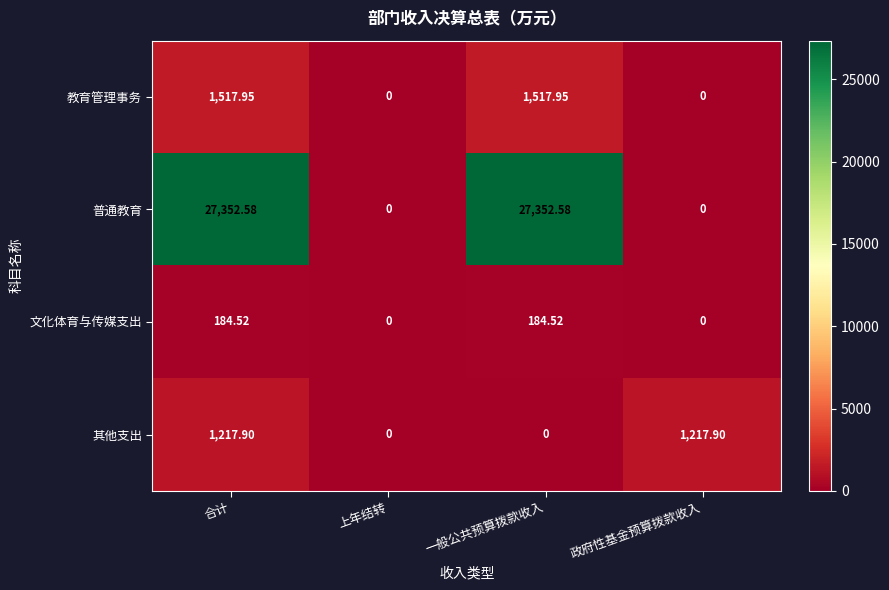

Which series changed the most between 合计 and 政府性基金预算拨款收入?

普通教育